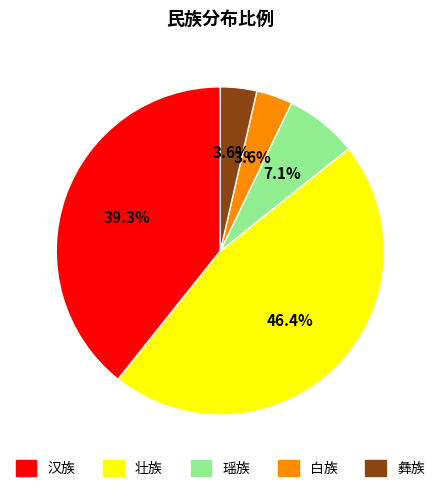

How much of the chart is everything except 瑶族?

92.9%